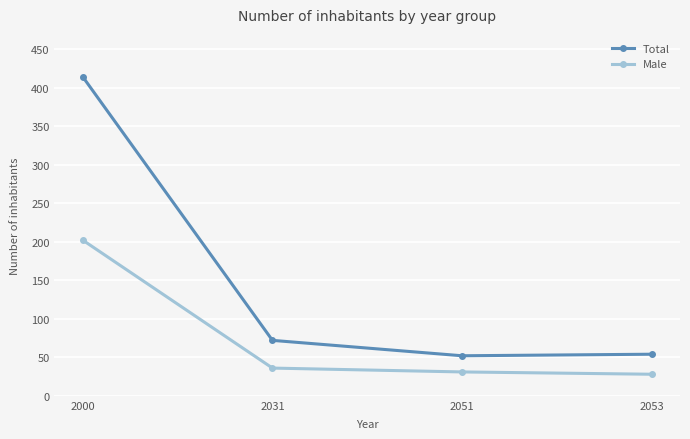

How many data points in Total are less than 72?

2